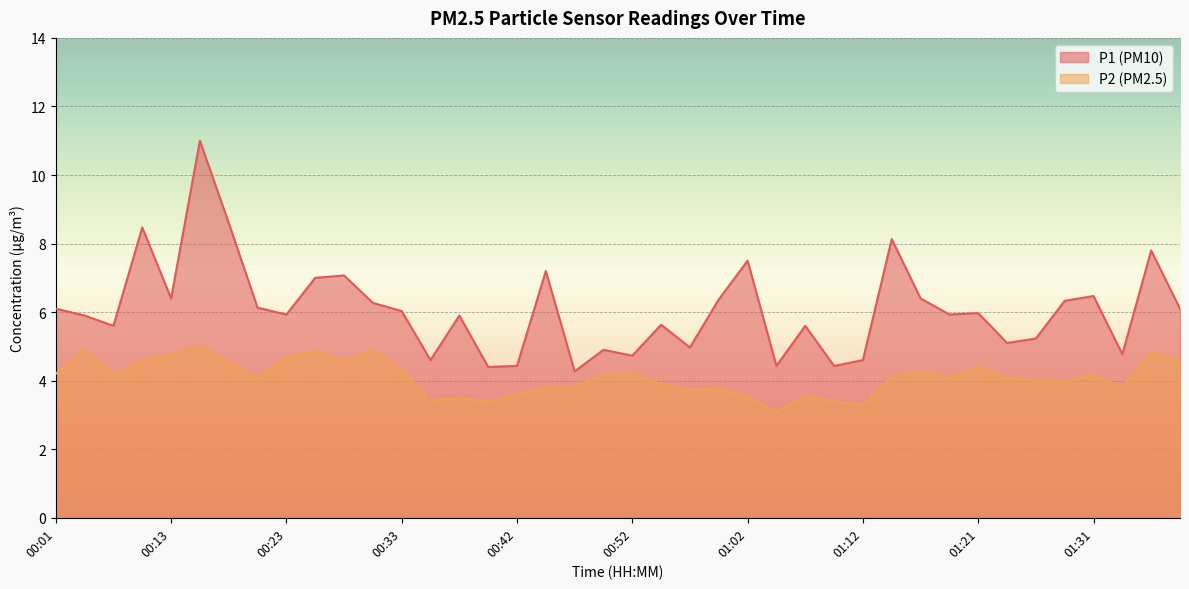

Count the number of data series in this chart.

2